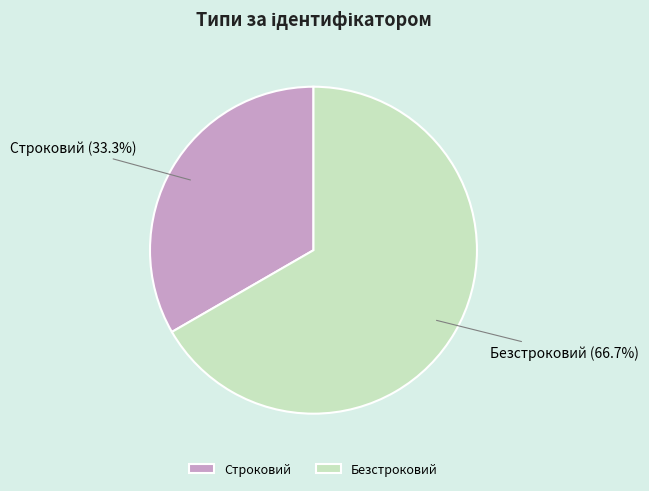

Is it true that Безстроковий is 67% of the pie?

True